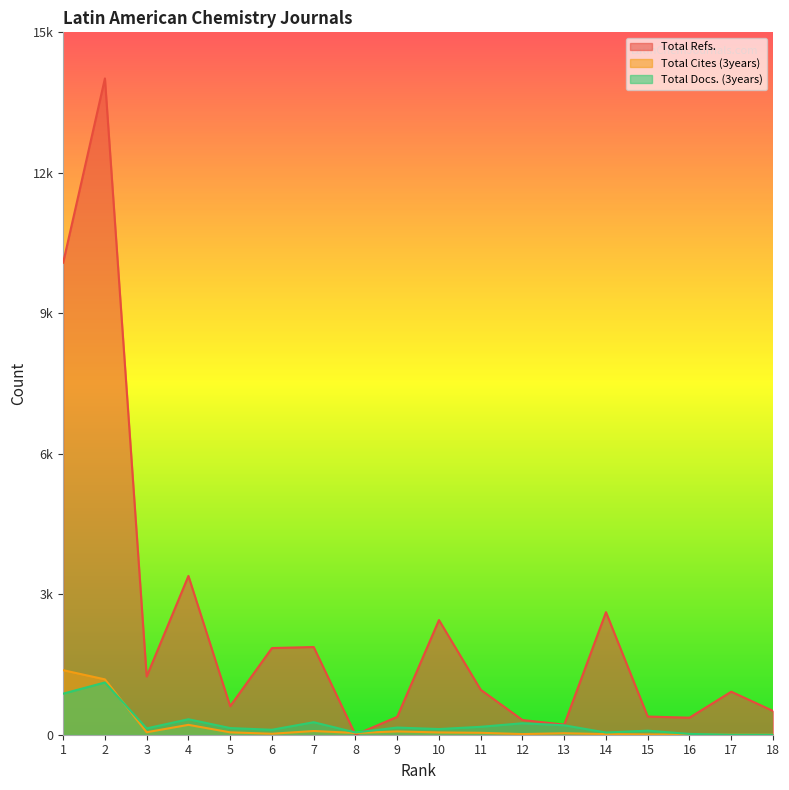

True or false: Total Refs. has a value of 216 at 13.

True